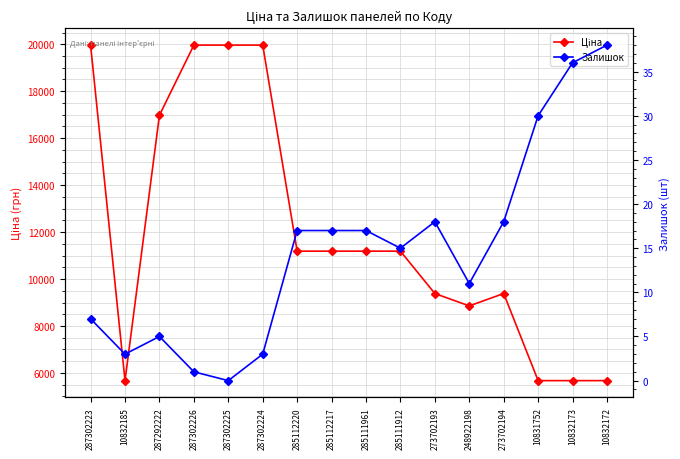

What is the difference between the second highest and second lowest values in the Залишок series?

35.0